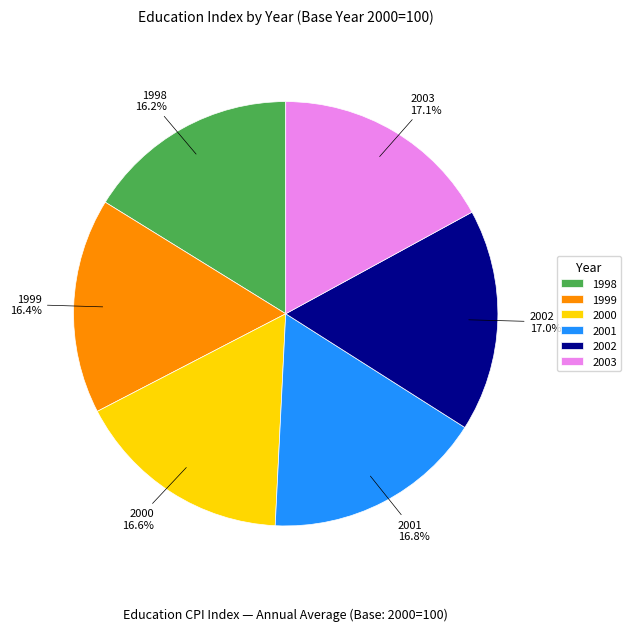

Approximately how many times larger is the value at 2001 compared to 1998?

1.0